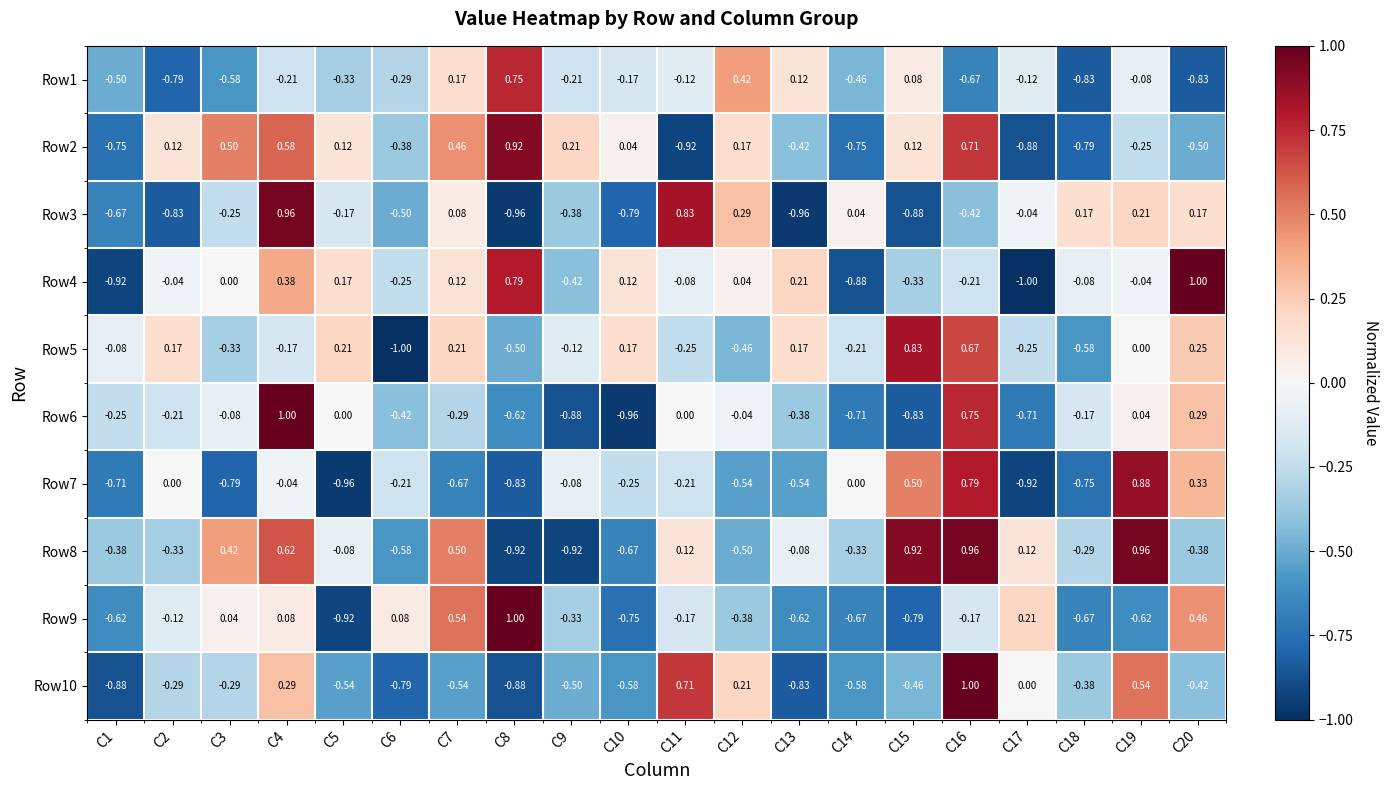

How many values in the Row8 series exceed 0?

8